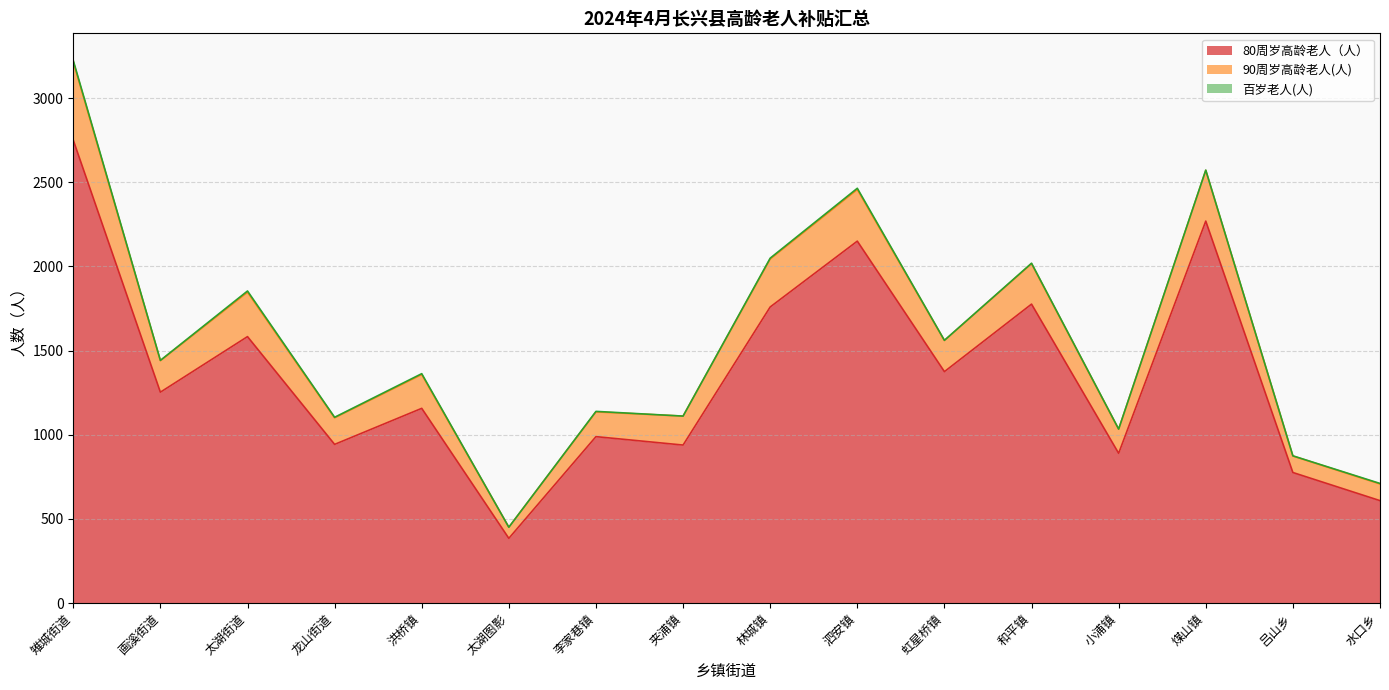

Rank the series by their maximum value, from highest to lowest.

80周岁高龄老人（人）, 90周岁高龄老人(人), 百岁老人(人)